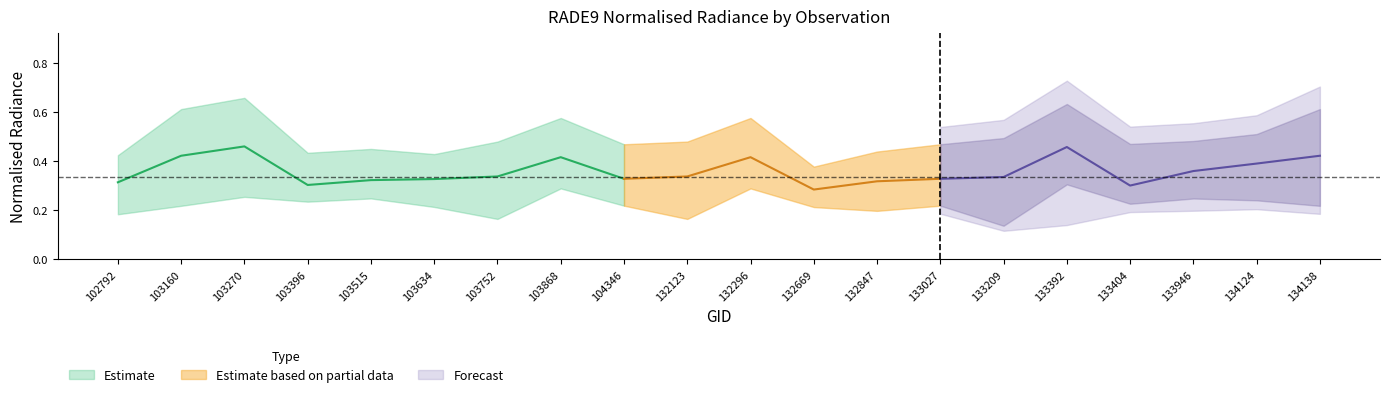

At which category does the chart reach its minimum across all series?

133209